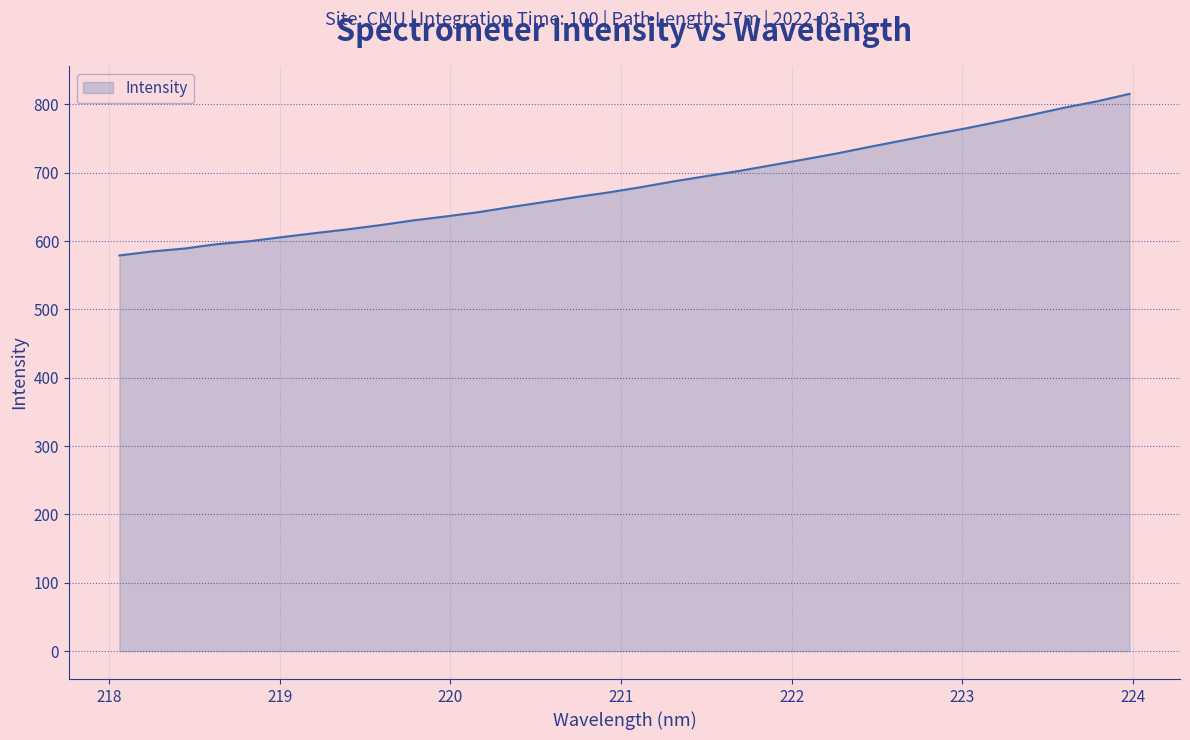

What is the difference between the maximum and minimum values?

236.4